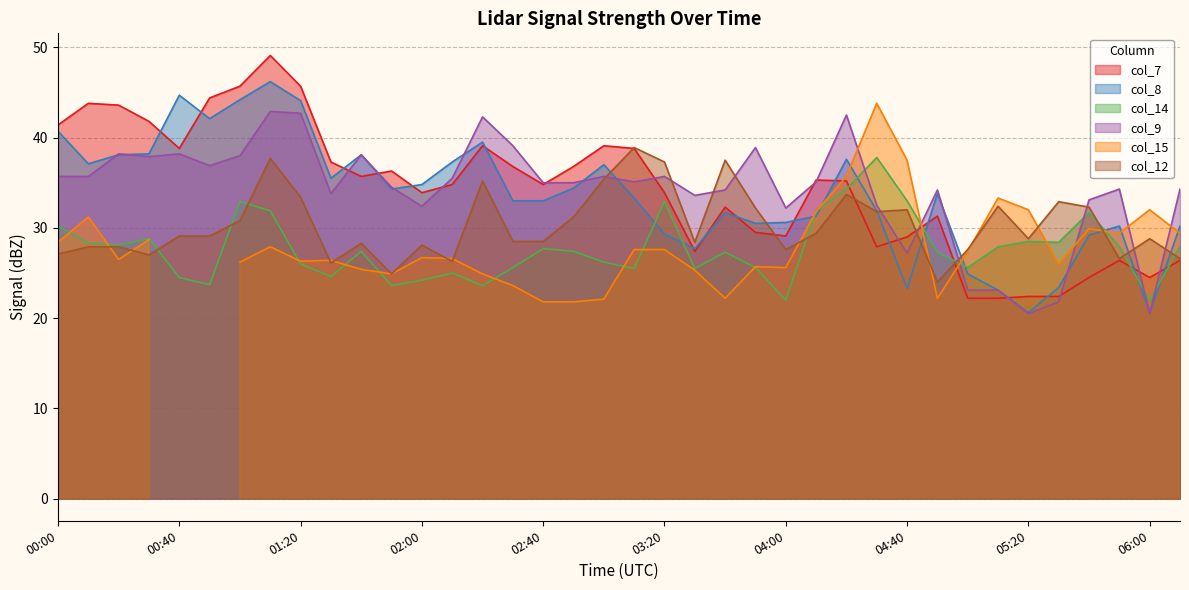

Which category has the lowest value in the col_9 series?

05:20